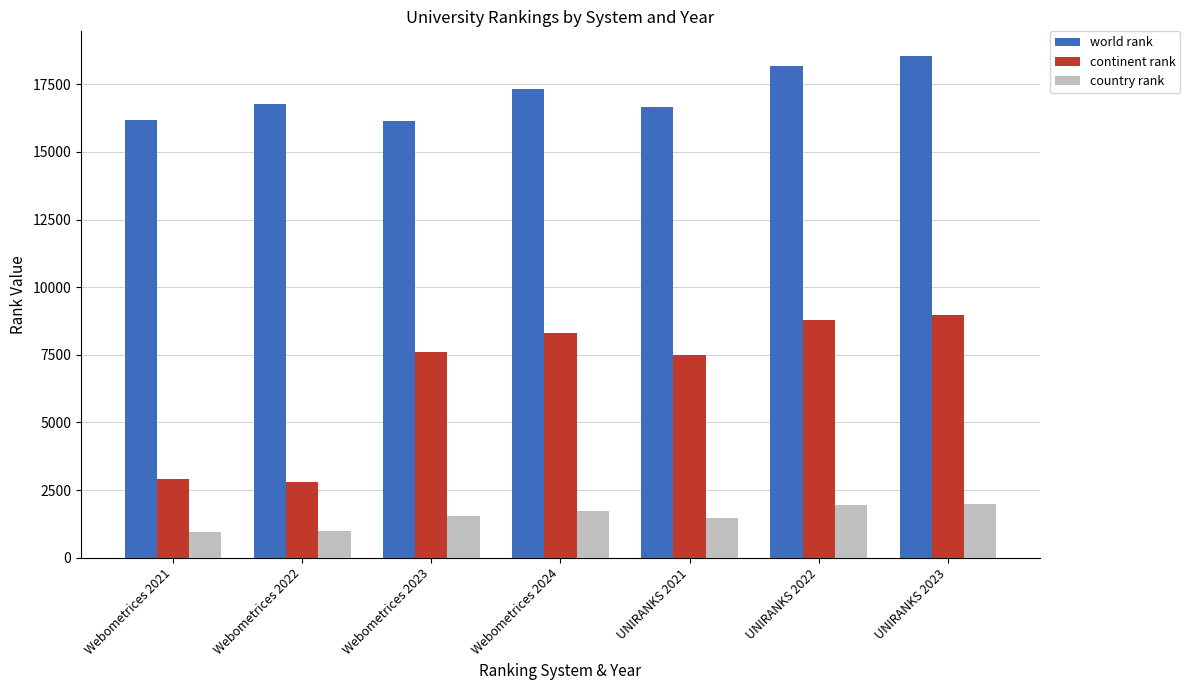

What is the difference between the second highest and second lowest values in the country rank series?

958